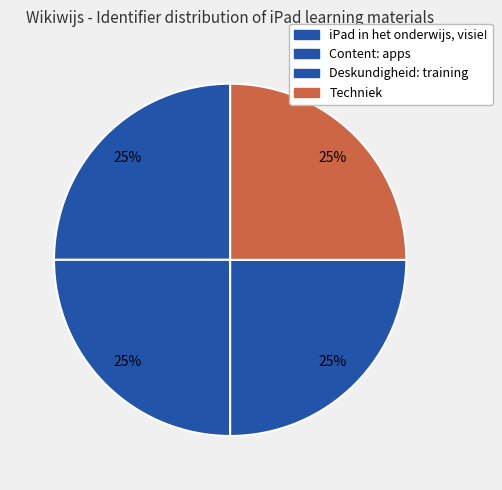

To the nearest percent, what is the average slice percentage?

25%